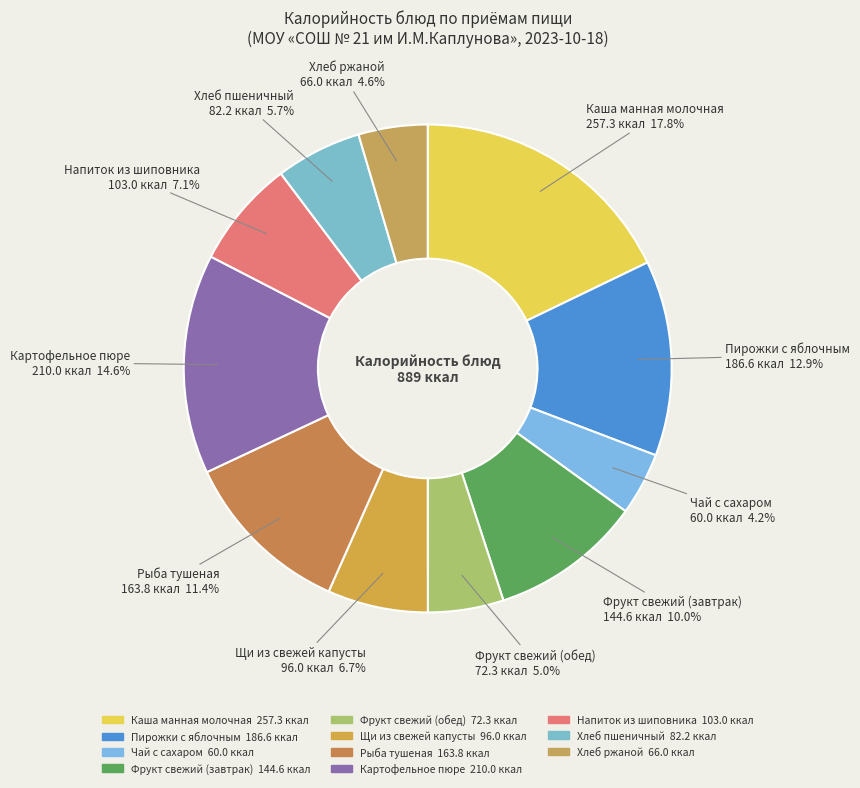

How many slices are in this pie chart?

11